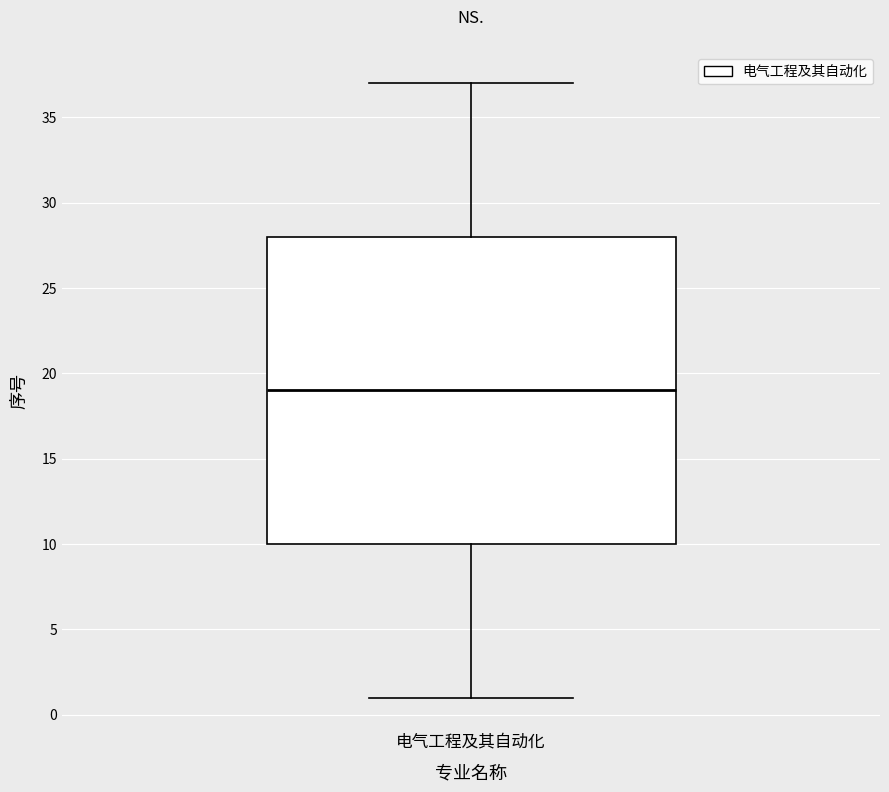

Transcribe this box plot: give where the median line is, the range the box spans, and where the two whiskers end, as read against the y-axis. The values are not printed on the chart, so give them approximately, as read against the axis.

median 19, box 10 to 28, whiskers 1 to 37